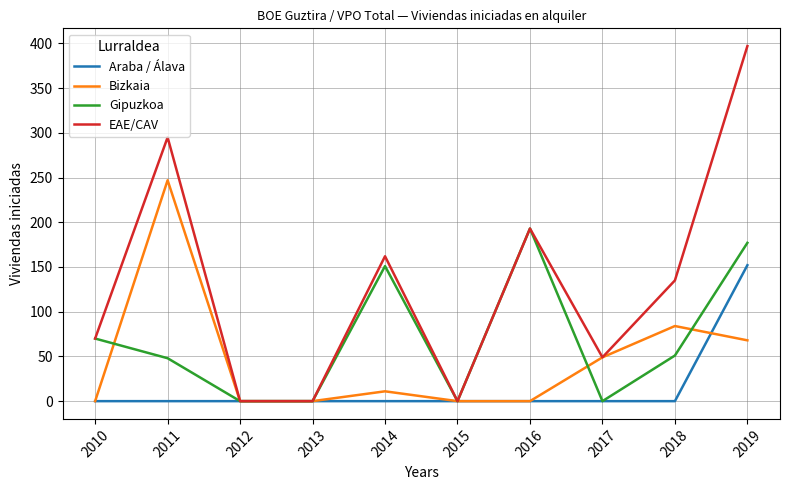

At which category is the sum across all series the highest?

2019